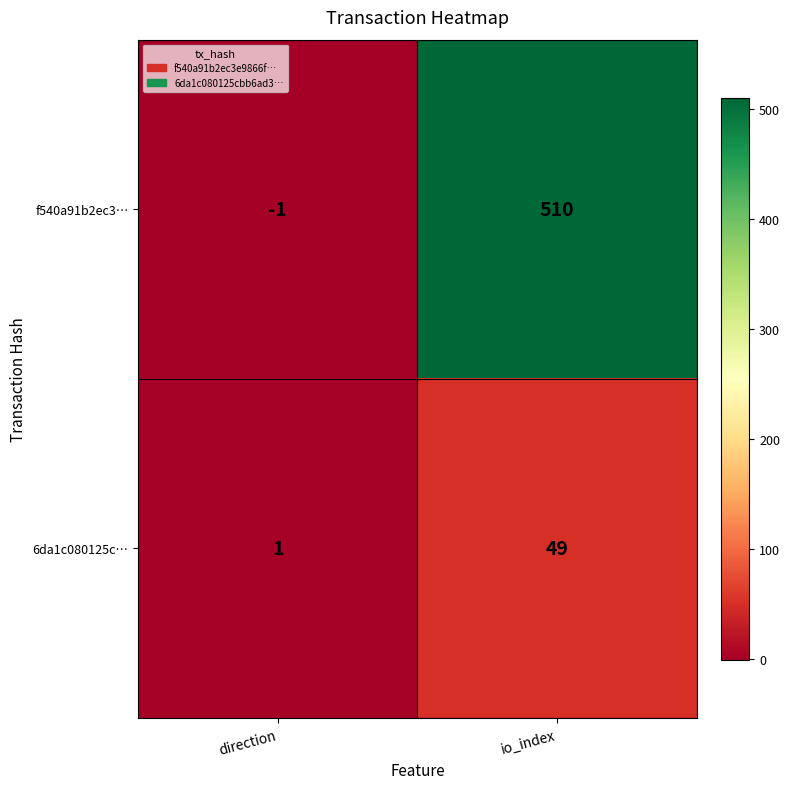

Which category has the highest value in the 6da1c080125c… series?

io_index